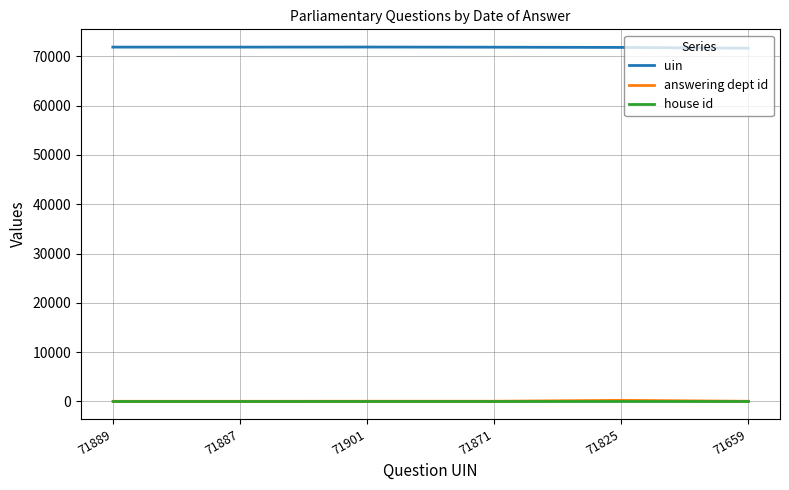

How many lines are shown in the chart?

3